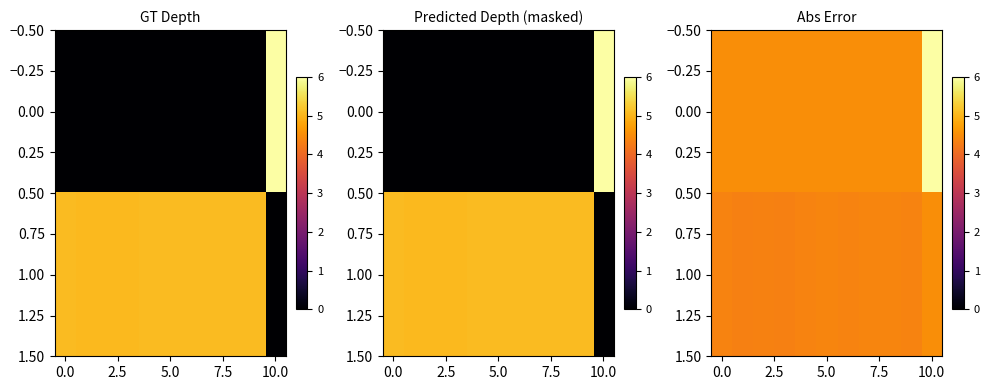

Which series has the largest range (max minus min)?

row_0